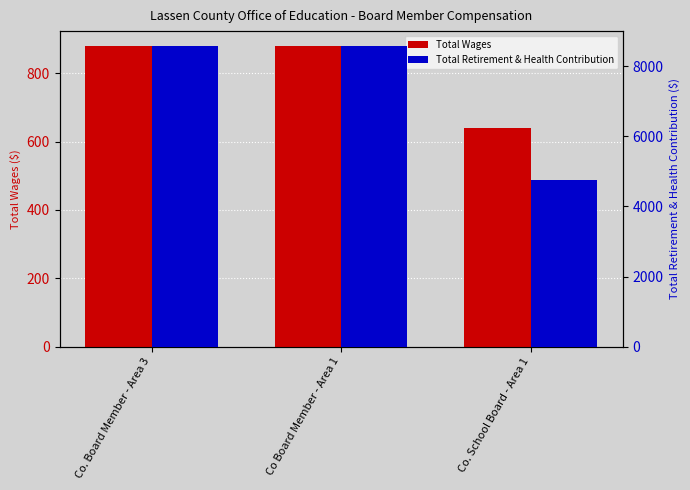

What is the sum of all Total Wages values?

2400